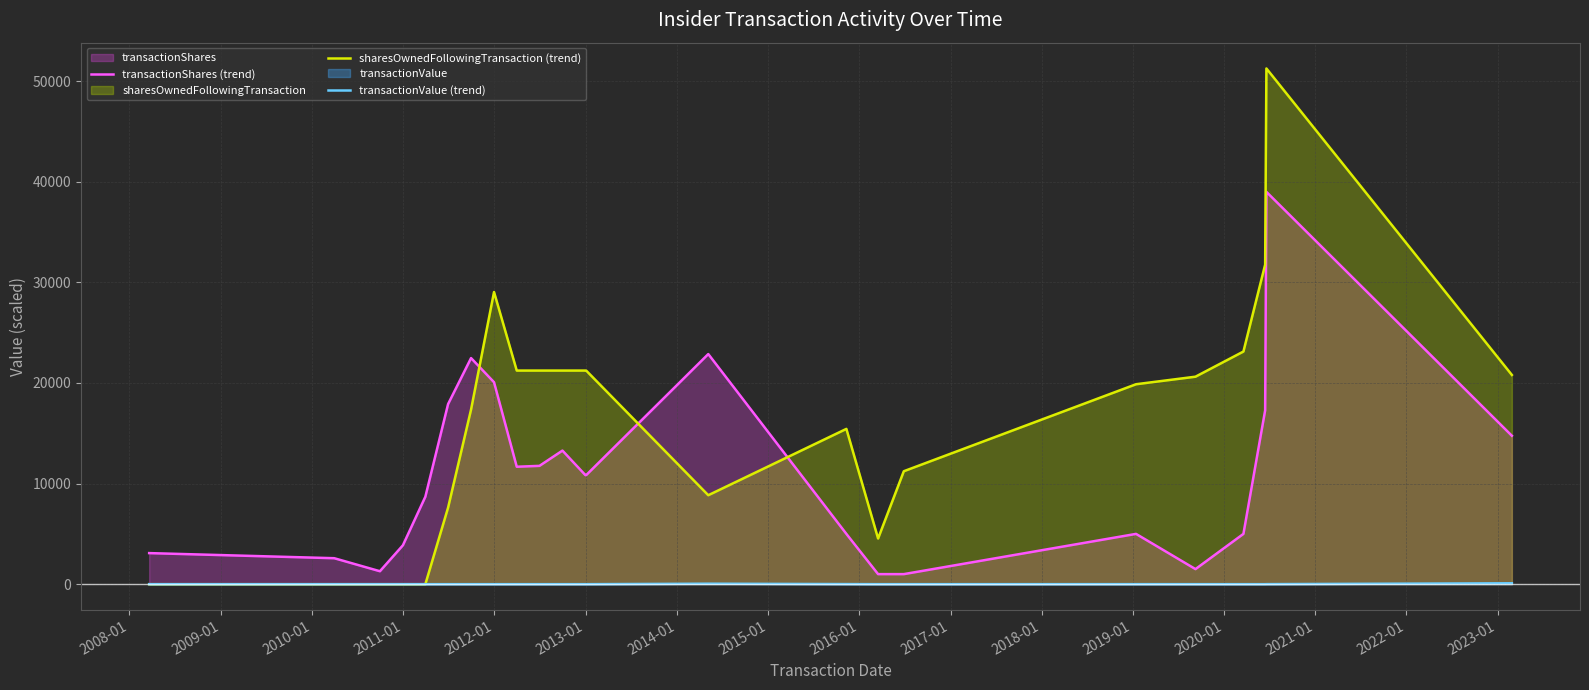

True or false: transactionShares (trend) and sharesOwnedFollowingTransaction (trend) cross at least once.

True